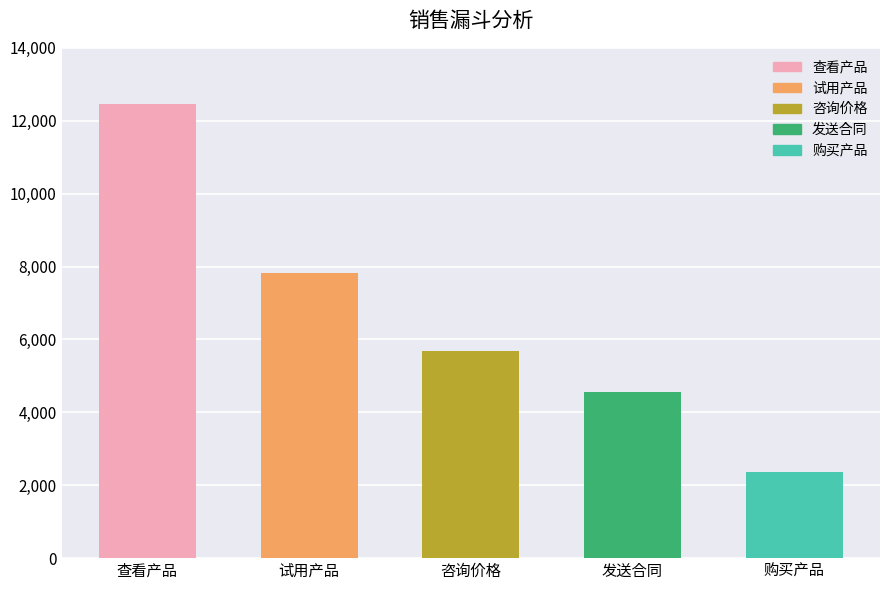

List the labels in order of value, largest first.

查看产品, 试用产品, 咨询价格, 发送合同, 购买产品